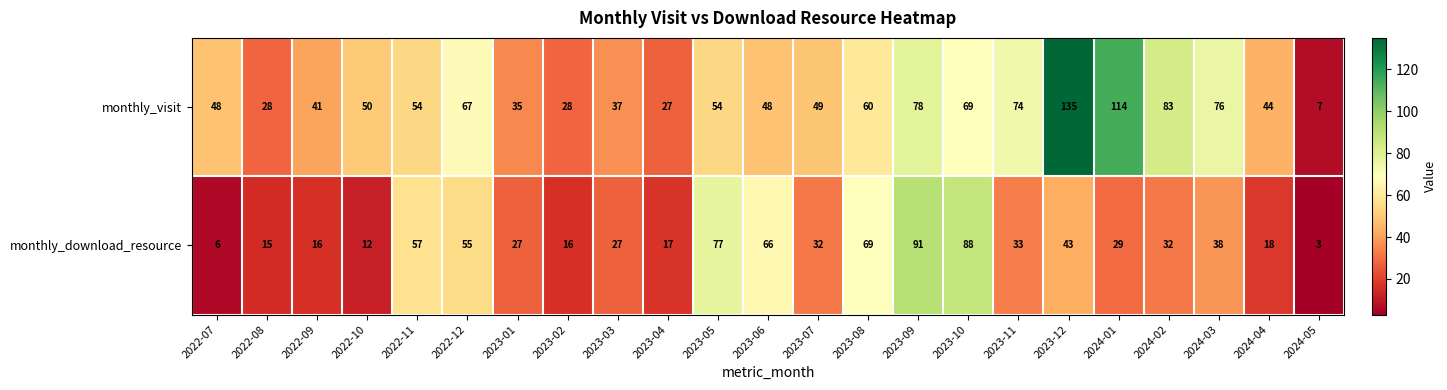

Which label corresponds to the smallest value in the chart?

2024-05